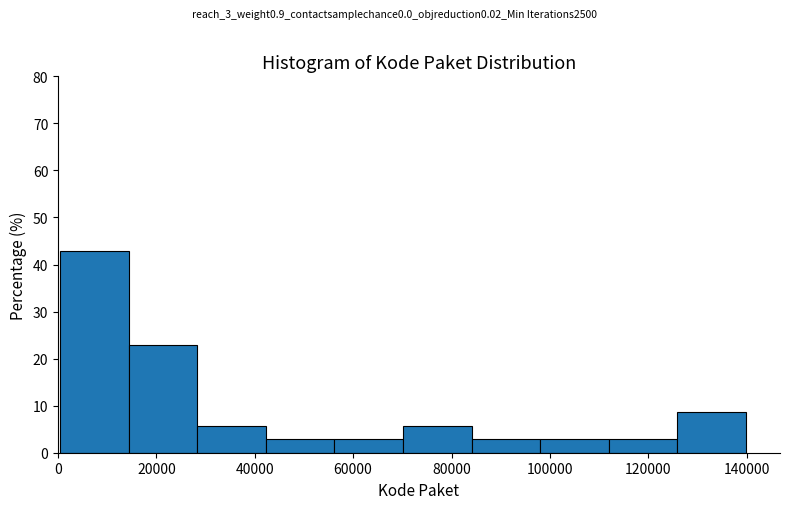

How tall is the bar that spans 84000 to 98000 on the x-axis? Neither the bar edges nor the heights are printed on the chart, so give them approximately, as read against the axes.

3